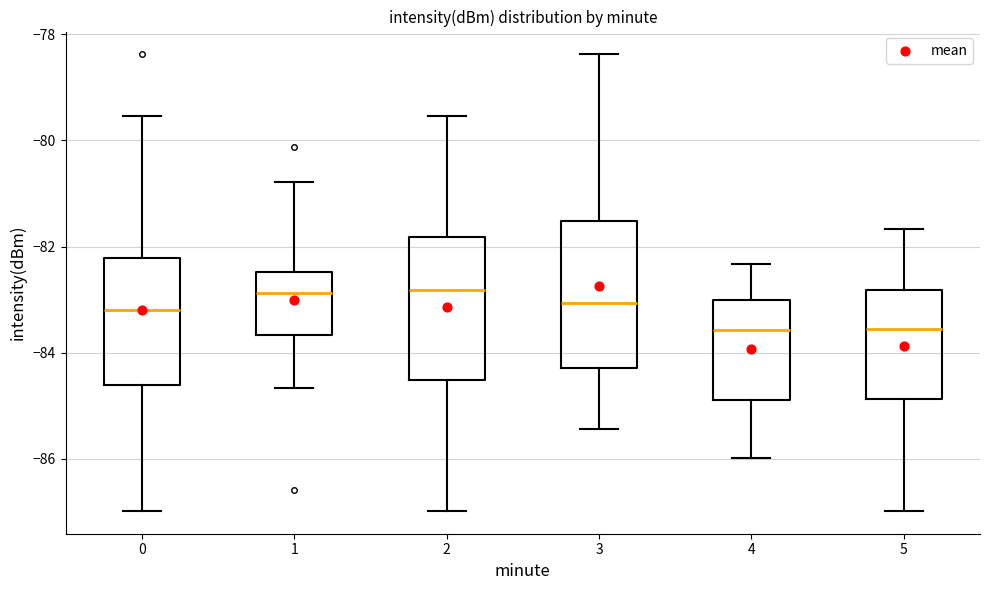

Reading left to right, read every box against the y-axis: the position of its median line, the range the box covers, and the ends of its whiskers. The values are not printed on the chart, so give them approximately, as read against the axis.

0: median -83.2, box -84.6 to -82.2, whiskers -87.0 to -79.6
1: median -82.8, box -83.6 to -82.4, whiskers -84.6 to -80.8
2: median -82.8, box -84.6 to -81.8, whiskers -87.0 to -79.6
3: median -83.0, box -84.2 to -81.6, whiskers -85.4 to -78.4
4: median -83.6, box -84.8 to -83.0, whiskers -86.0 to -82.4
5: median -83.6, box -84.8 to -82.8, whiskers -87.0 to -81.6